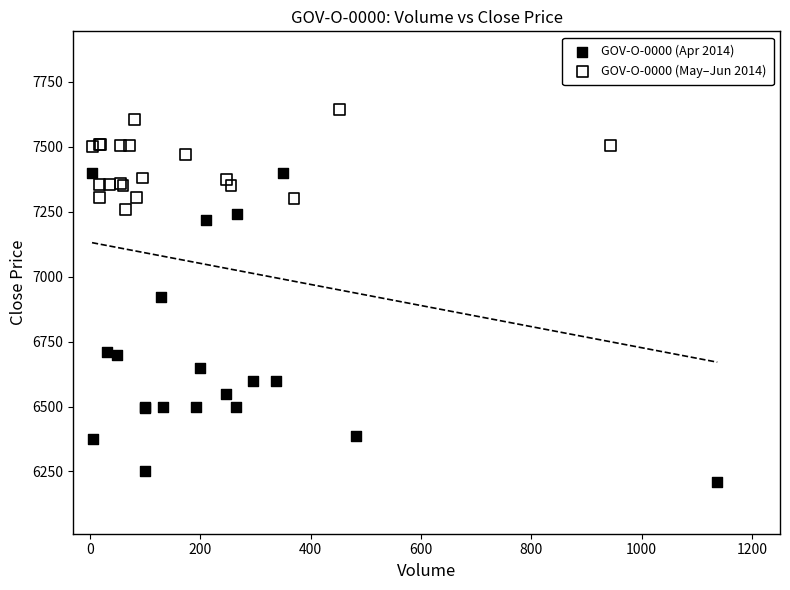

Which series has the largest Y range (max minus min)?

GOV-O-0000 (Apr 2014)